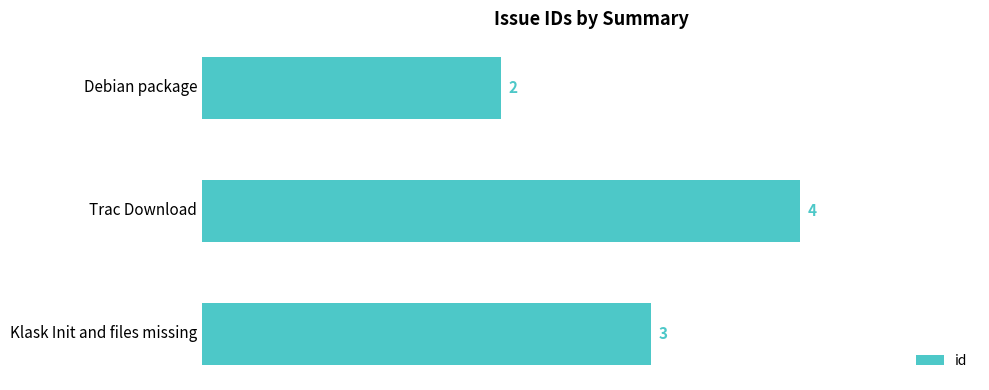

Where is the data nearest to the value 3?

Klask Init and files missing